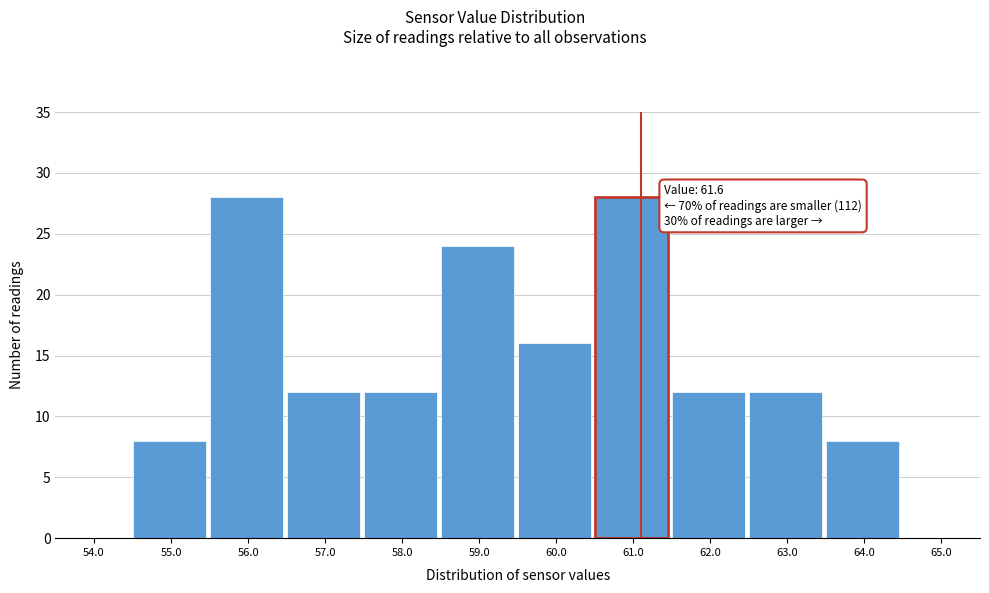

Reading left to right, extract all data points from this chart.

54.0=0	55.0=8	56.0=28	57.0=12	58.0=12	59.0=24	60.0=16	61.0=28	62.0=12	63.0=12	64.0=8	65.0=0